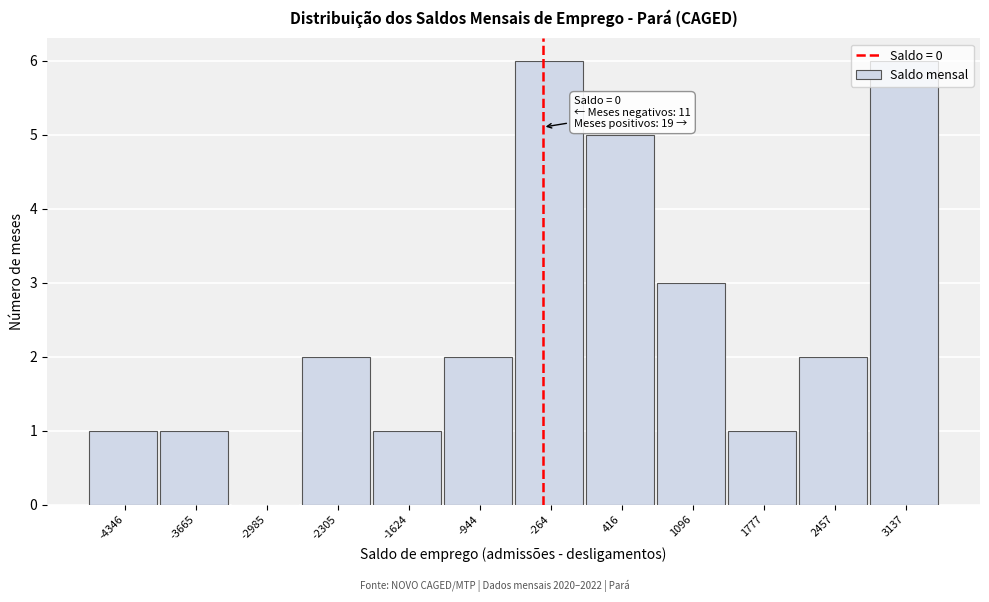

What is the sum of all values?

30